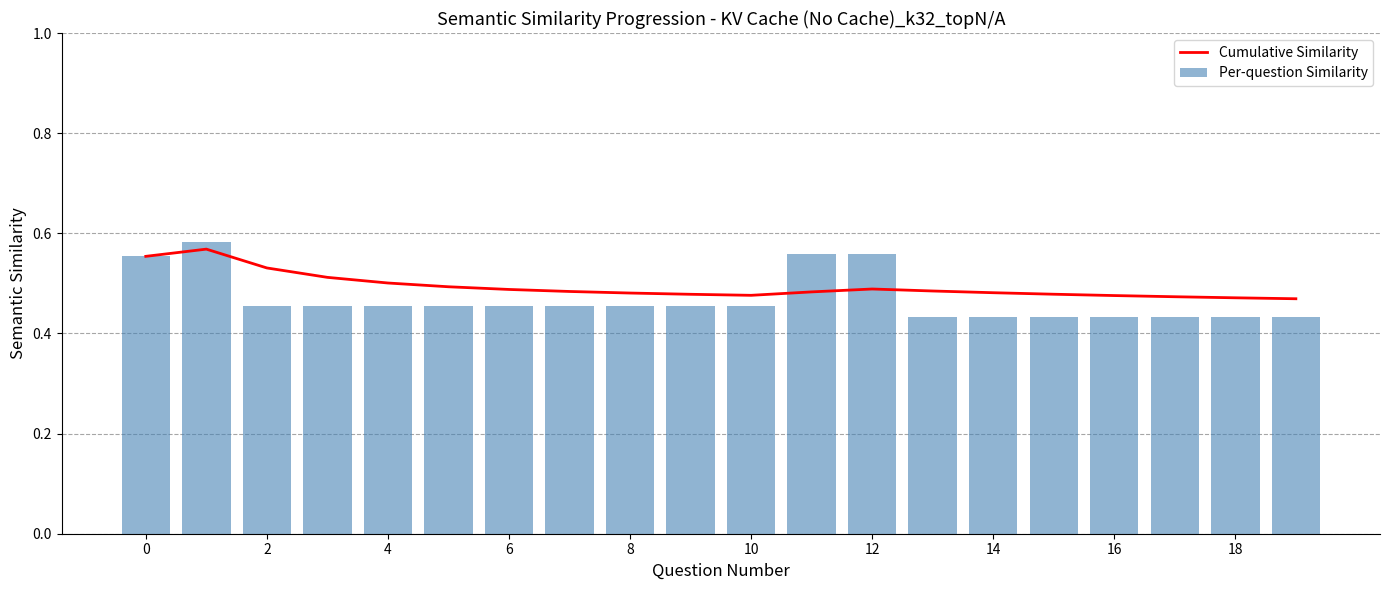

Count the number of categories in the chart.

20